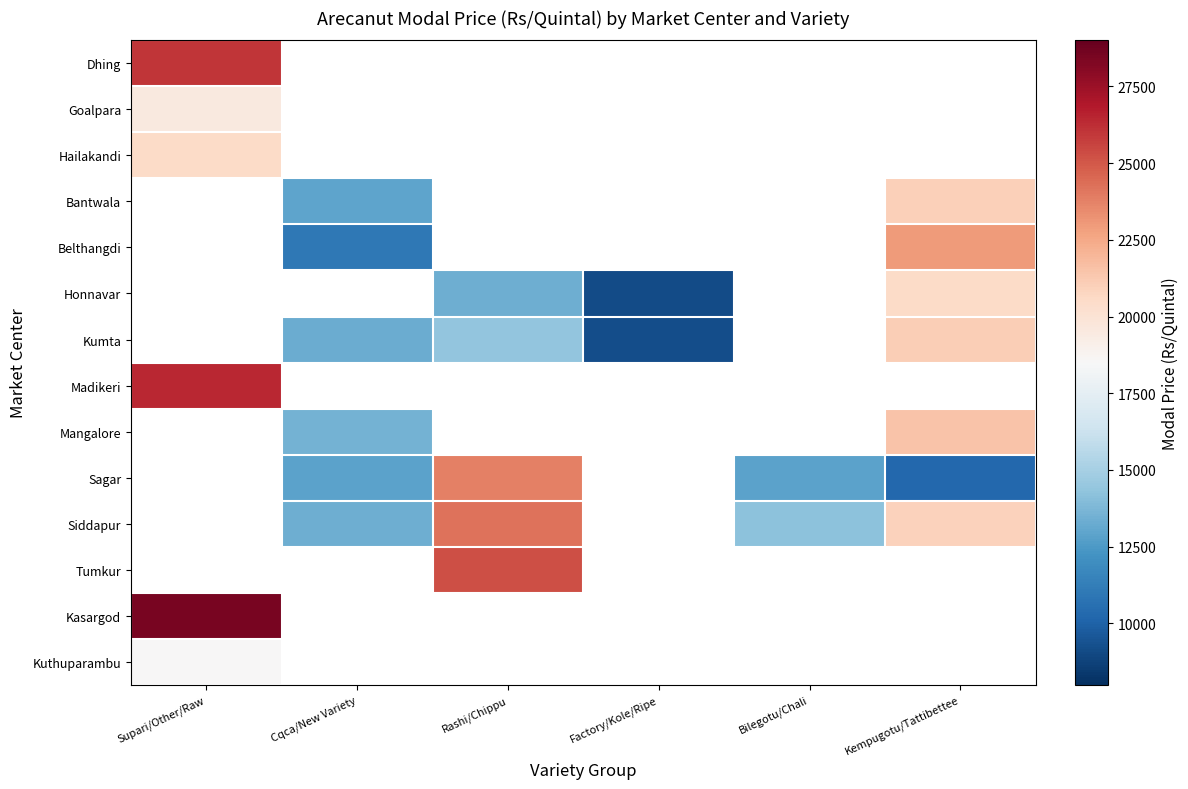

Rank the series by their maximum value, from lowest to highest.

Goalpara, Hailakandi, Dhing, Bantwala, Belthangdi, Honnavar, Kumta, Madikeri, Mangalore, Sagar, Siddapur, Tumkur, Kuthuparambu, Kasargod